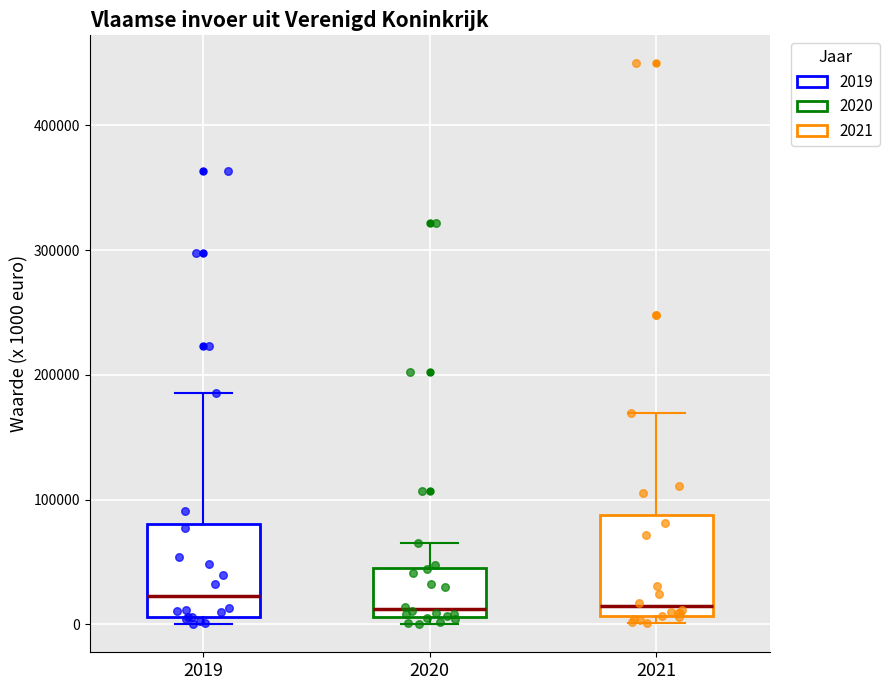

Where does the upper whisker of the box at x = 2020 end on the y-axis? The values are not printed on the chart, so give them approximately, as read against the axis.

70000